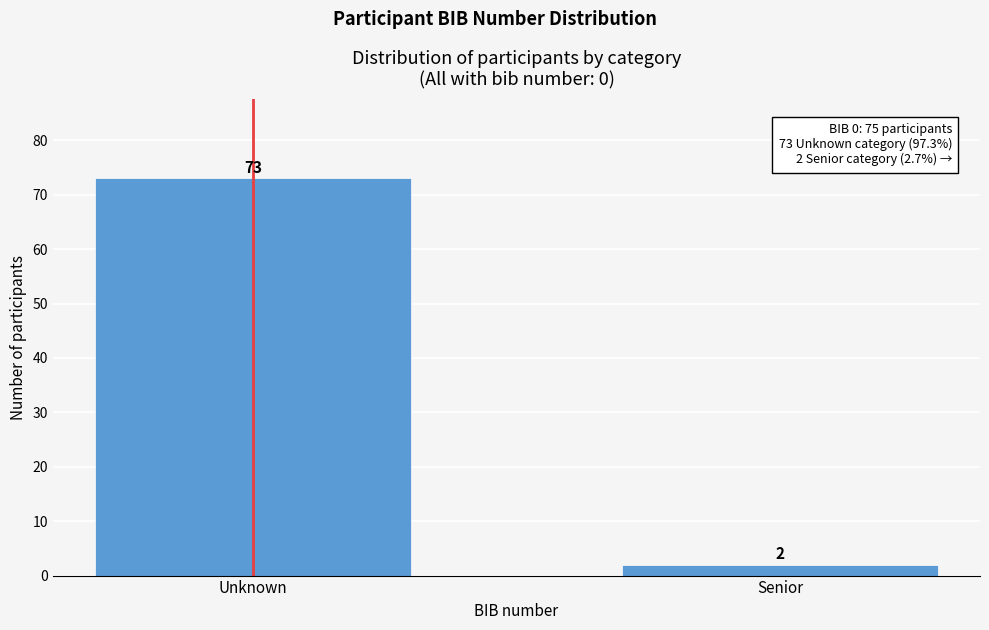

Reading left to right, extract all data points from this chart.

73	2